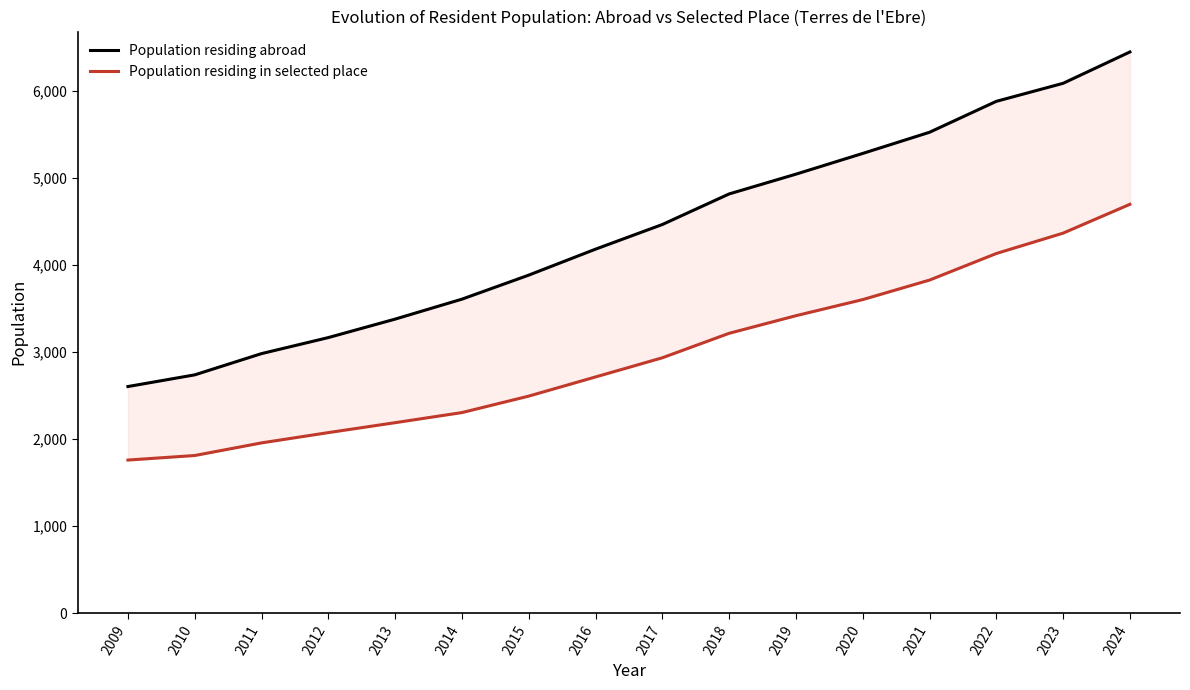

Reading right to left, extract all data points from this chart.

Population residing abroad: 6443	6083	5876	5521	5278	5040	4813	4462	4179	3881	3605	3376	3164	2980	2736	2602
Population residing in selected place: 4694	4363	4129	3824	3600	3415	3213	2932	2712	2492	2303	2187	2073	1955	1810	1758